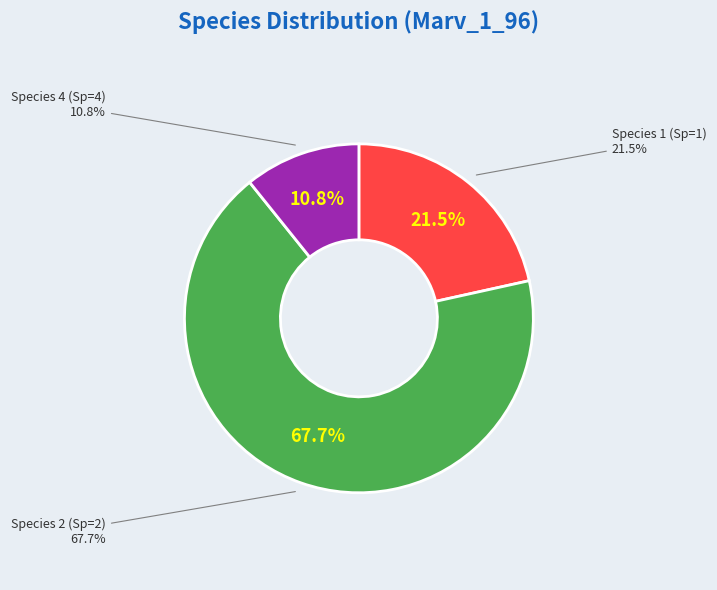

Do Sp=1 and Sp=2 together represent more than half of the pie?

Yes